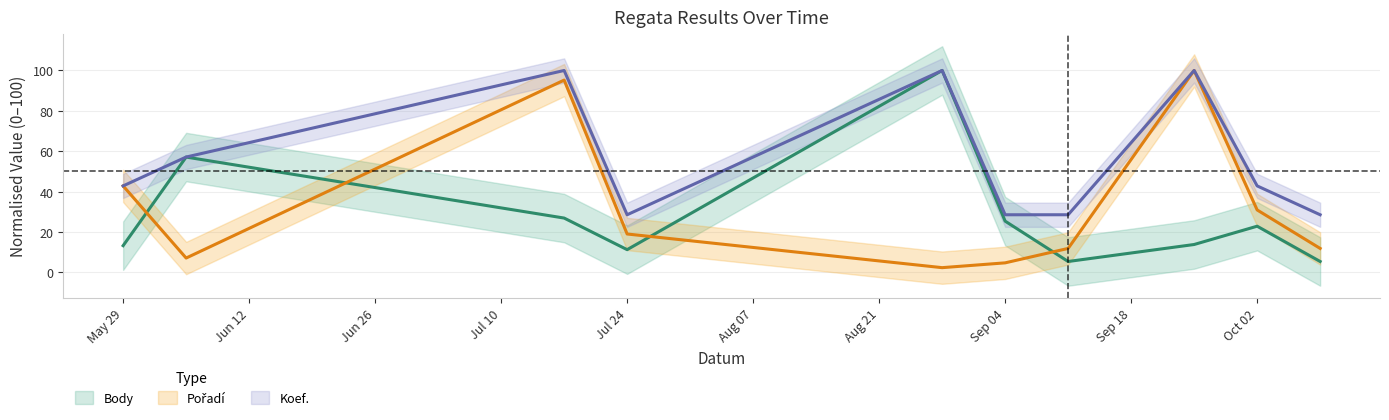

Is this an area chart (filled region under the line)?

No